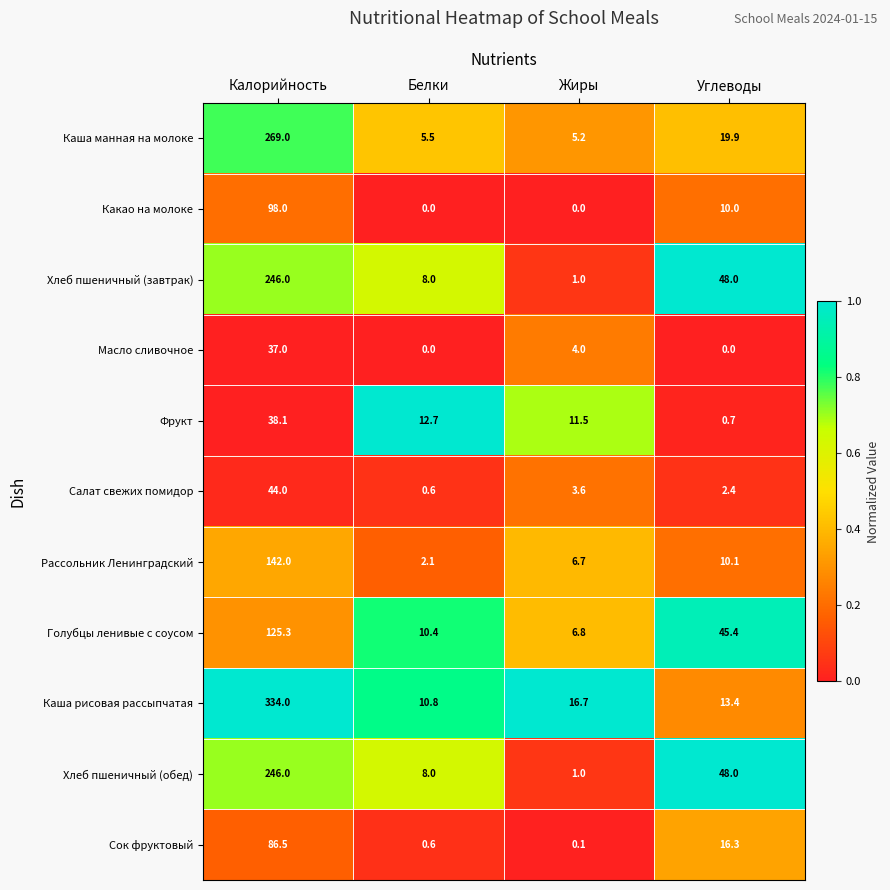

What is the maximum value for Салат свежих помидор?

44.0